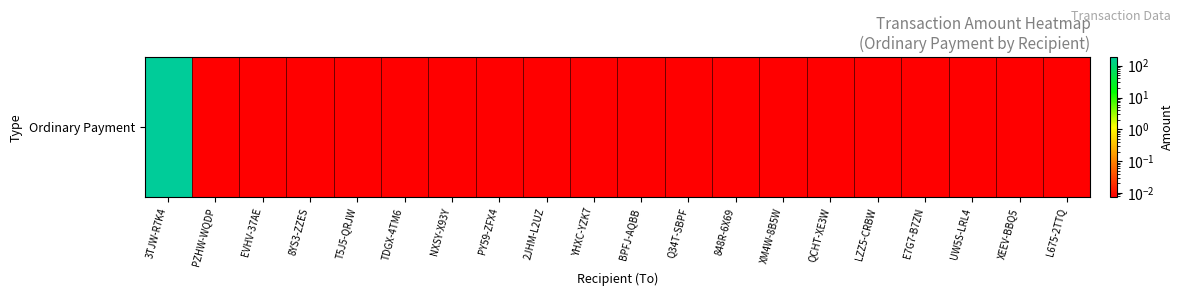

Is it true that the value at Q34T-SBPF is 0.0?

True